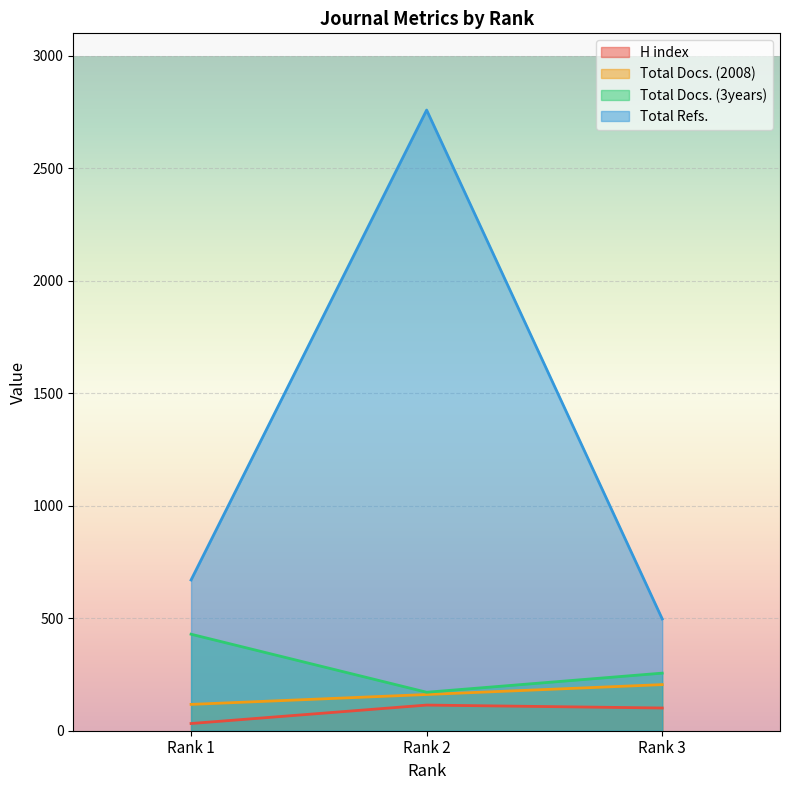

List the labels in order of H index value, largest first.

Rank 2, Rank 3, Rank 1